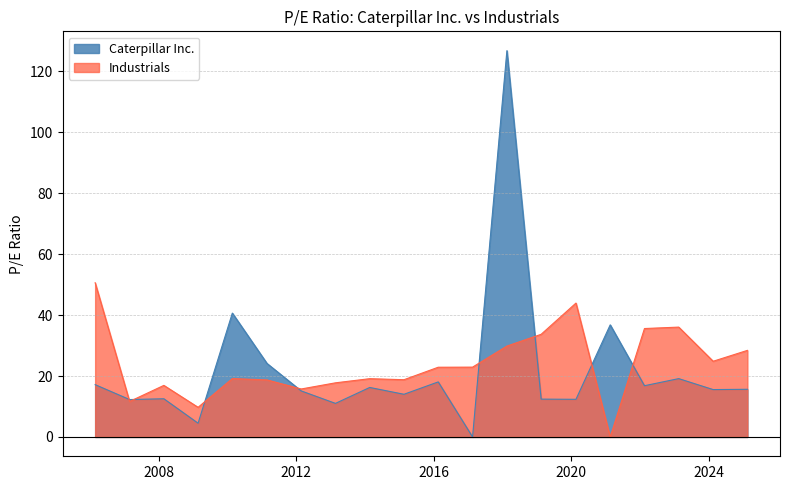

What is the label of the 12th point from the right?

2014-02-18